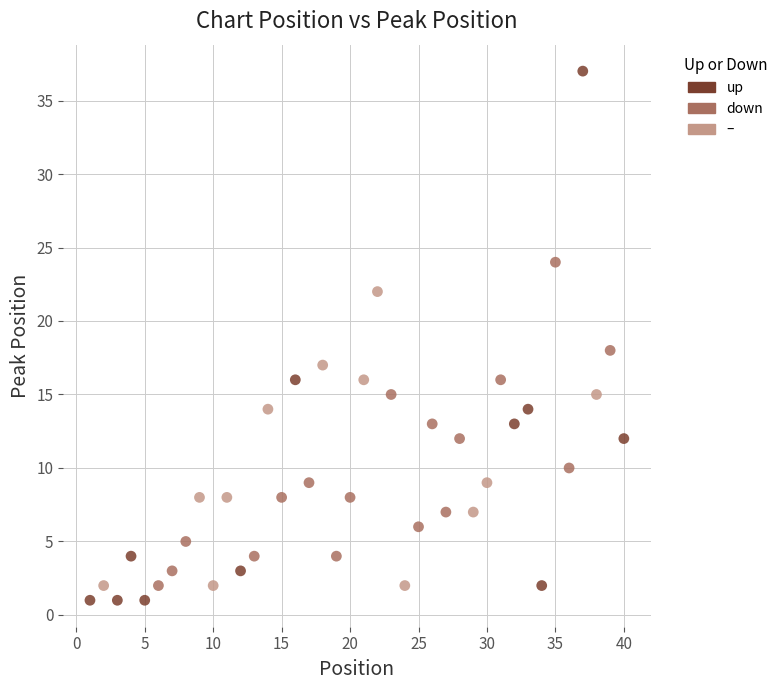

Which series reaches the maximum Y coordinate?

up